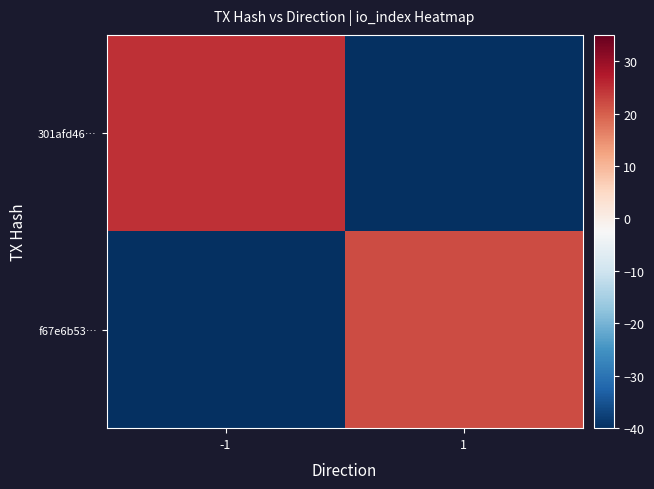

Reading left to right, transcribe all the data shown in this chart.

301afd46…: -1=25	1=-40
f67e6b53…: -1=-40	1=22